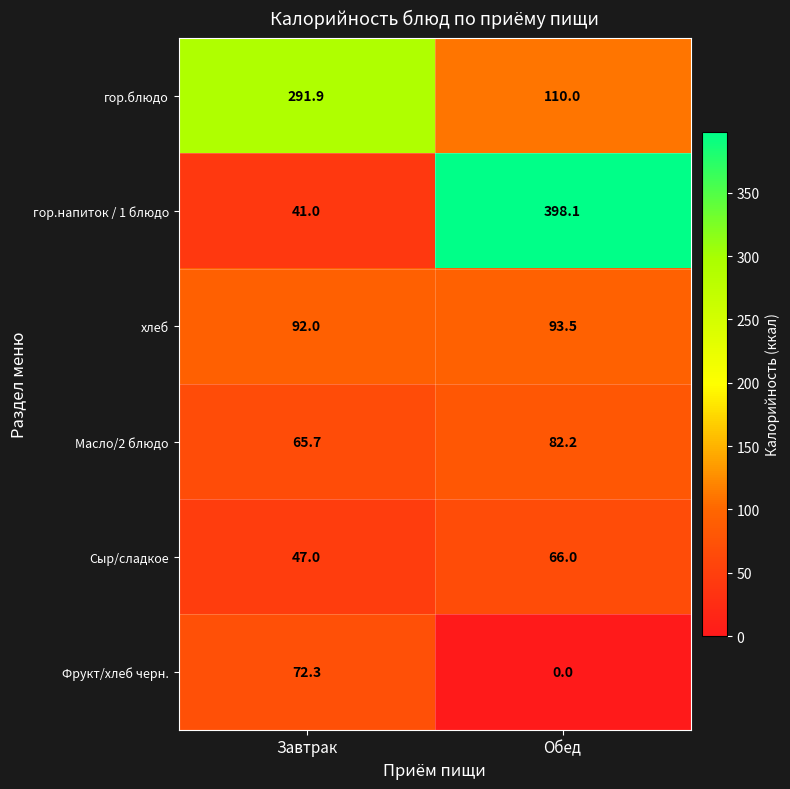

Rank the categories by хлеб value from lowest to highest.

Завтрак, Обед